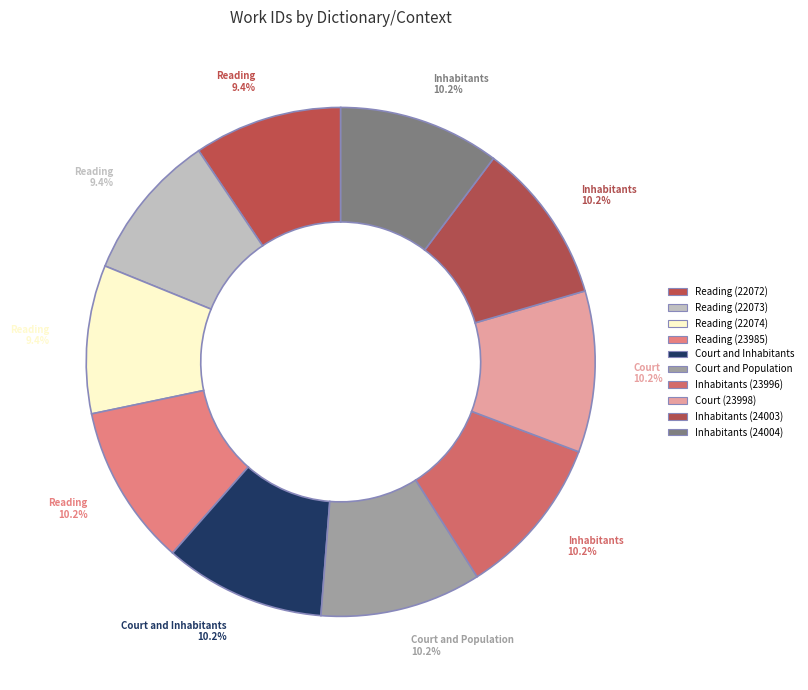

To the nearest percent, what is the average slice percentage?

10%